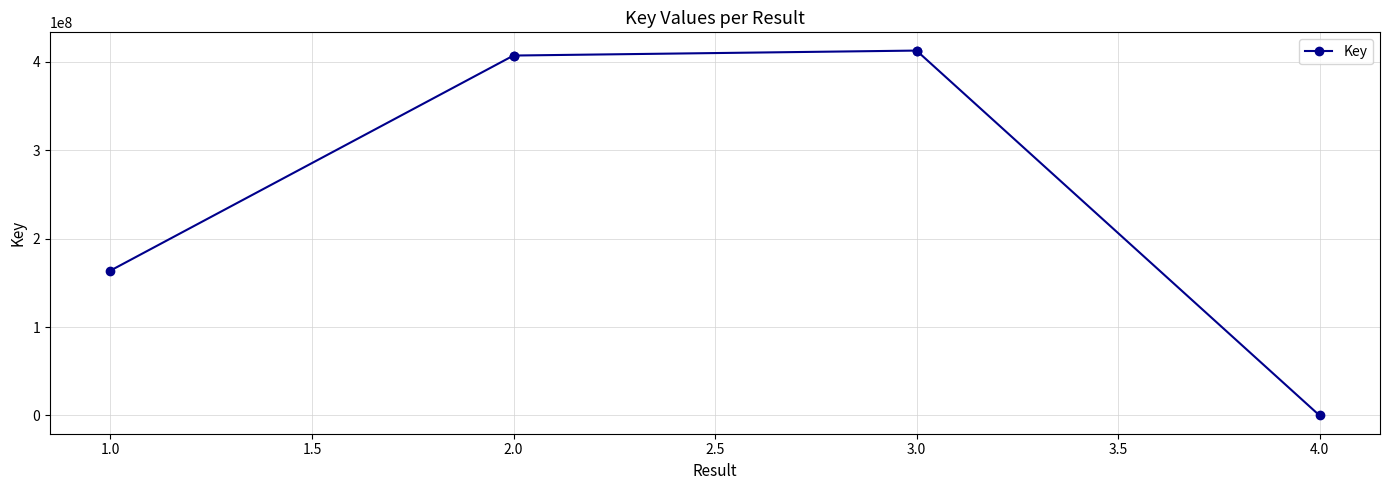

Which has a higher value, 2.0 or 2.0?

2.0